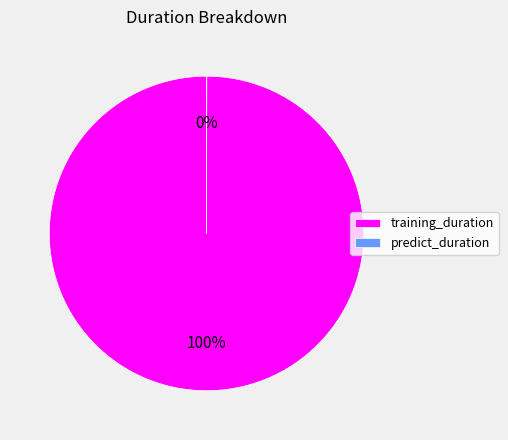

Does training_duration account for over 50% of the chart?

Yes